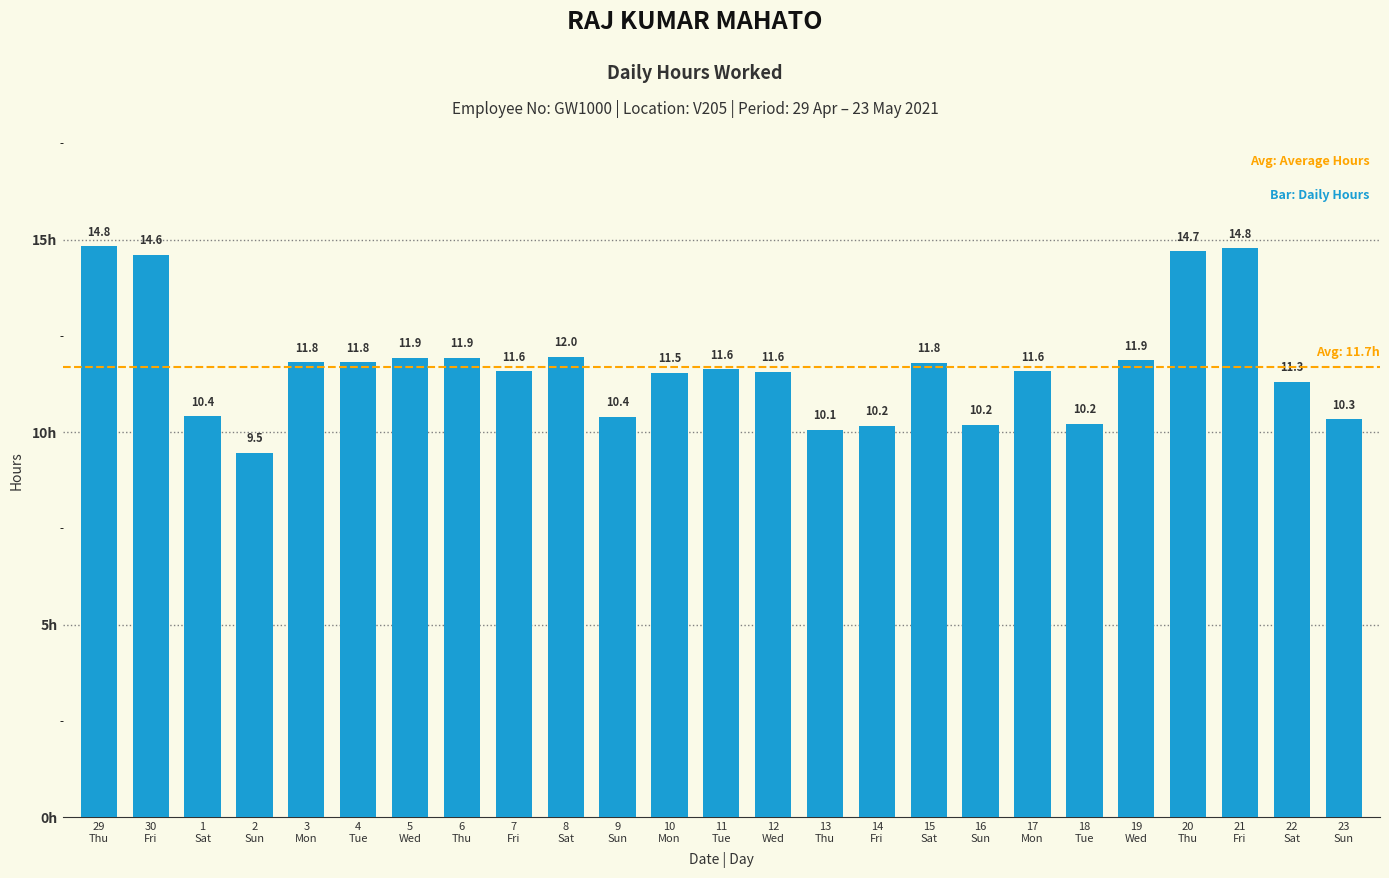

Which category has the lowest value across all series?

2
Sun